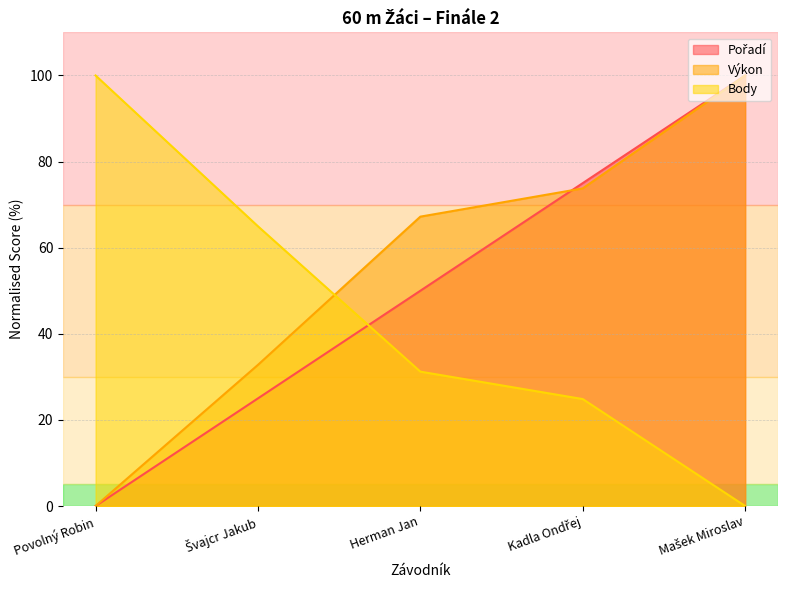

Which series has the largest range (max minus min)?

Body